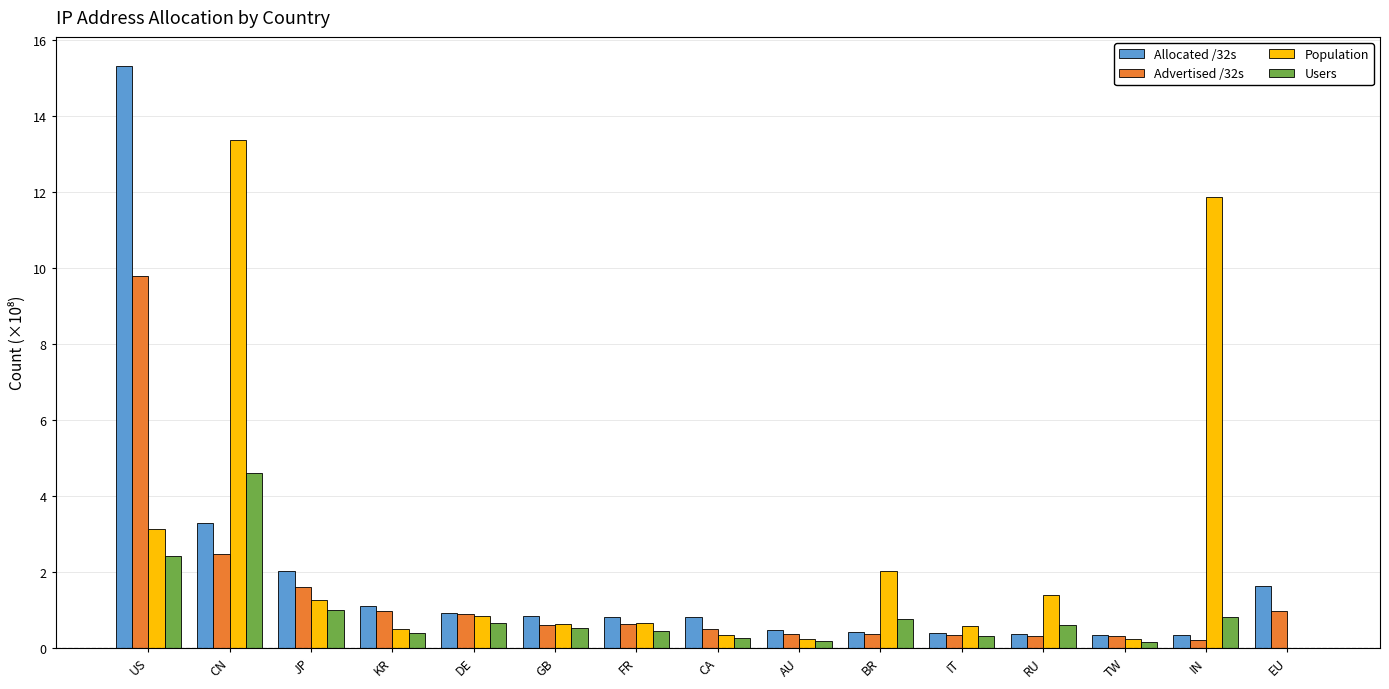

What is the maximum value for Users?

4.6